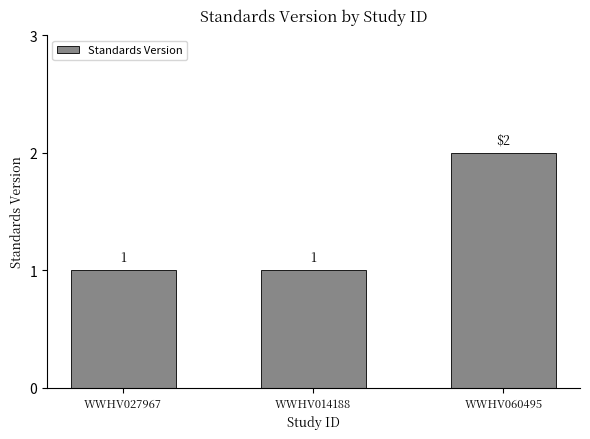

True or false: the data shows 2 at WWHV014188.

False